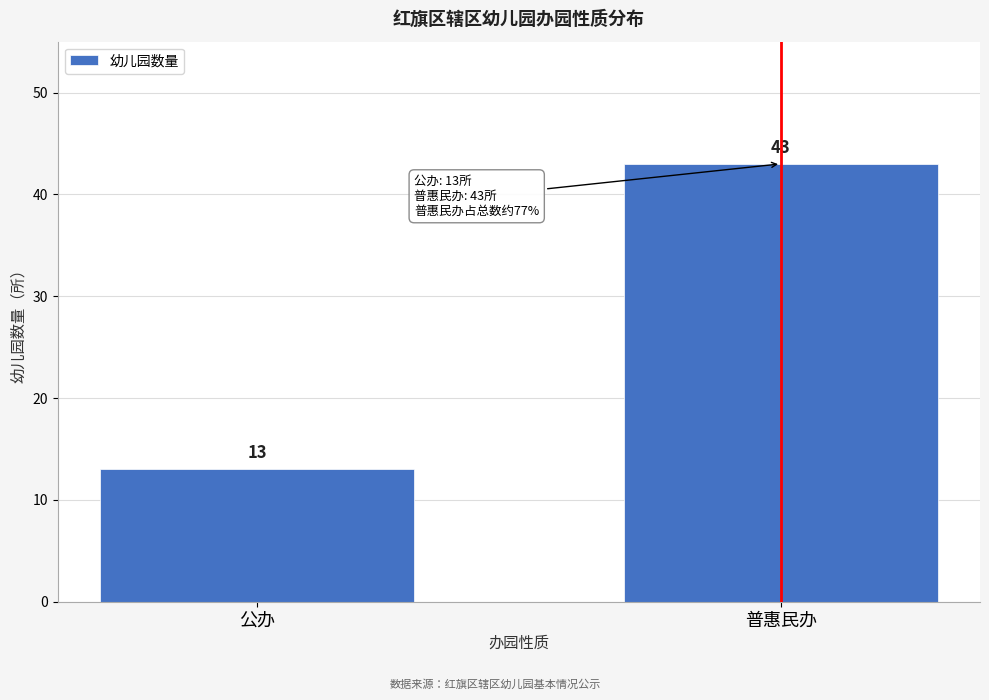

Reading right to left, what are all the values shown in this chart?

普惠民办=43	公办=13